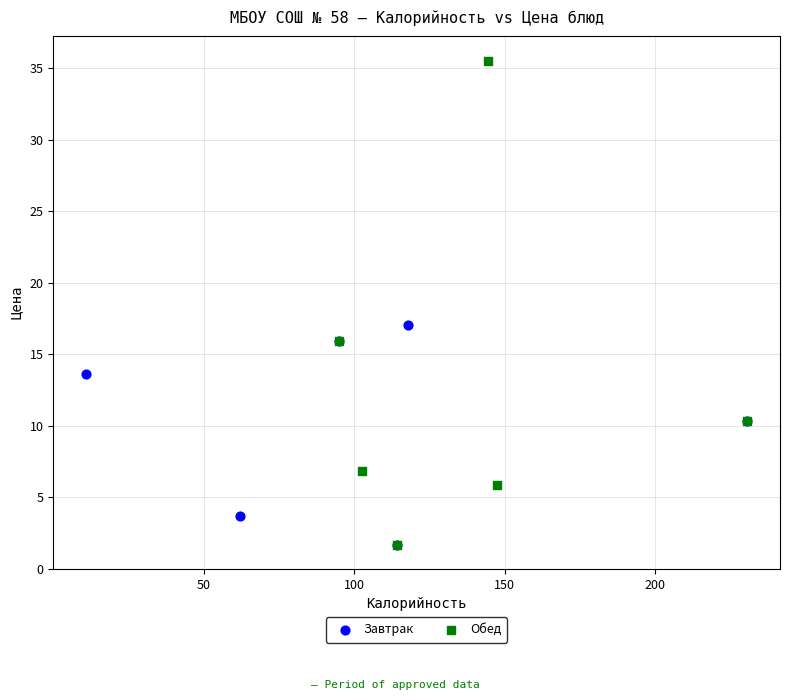

Which series has the largest Y range (max minus min)?

Обед